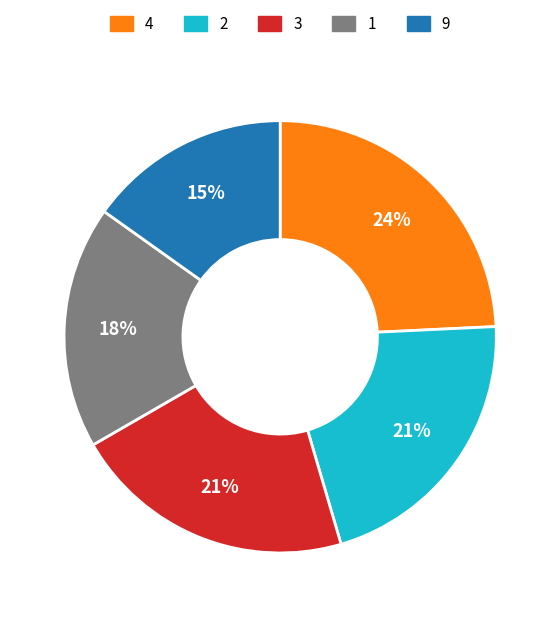

The 9 slice represents 15% of the pie. True or false?

True